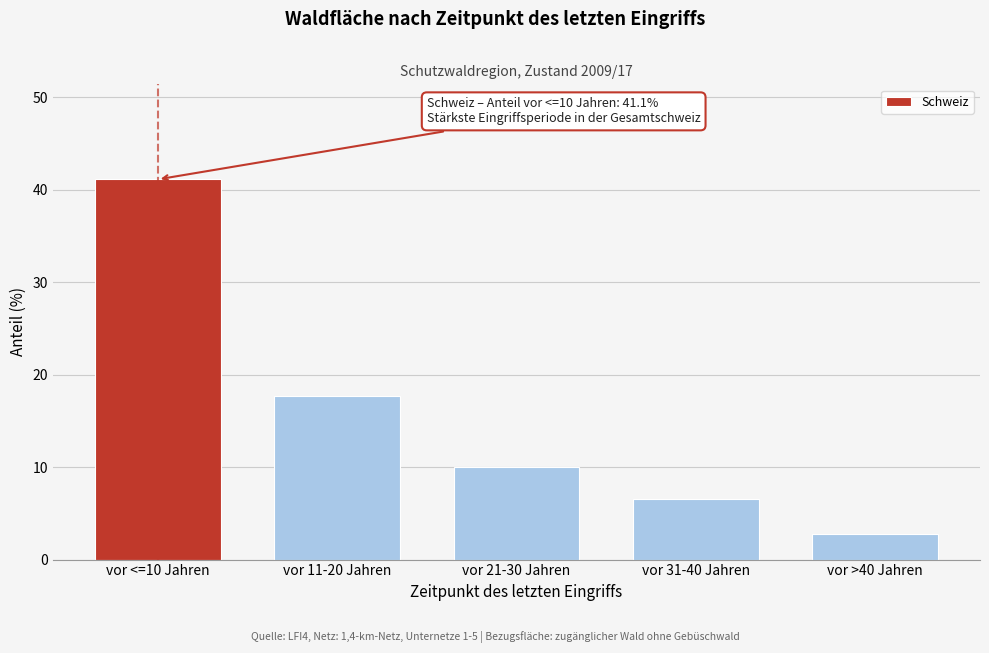

Reading left to right, transcribe all the data shown in this chart.

vor <=10 Jahren=41.1	vor 11-20 Jahren=17.7	vor 21-30 Jahren=10.0	vor 31-40 Jahren=6.5	vor >40 Jahren=2.8